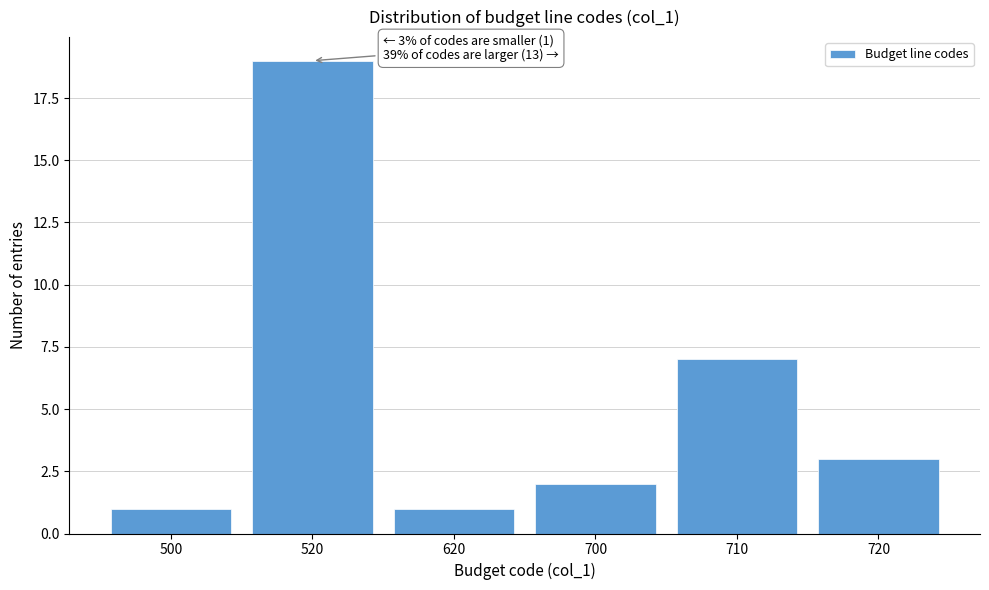

Reading left to right, what are all the values shown in this chart?

500=1	520=19	620=1	700=2	710=7	720=3